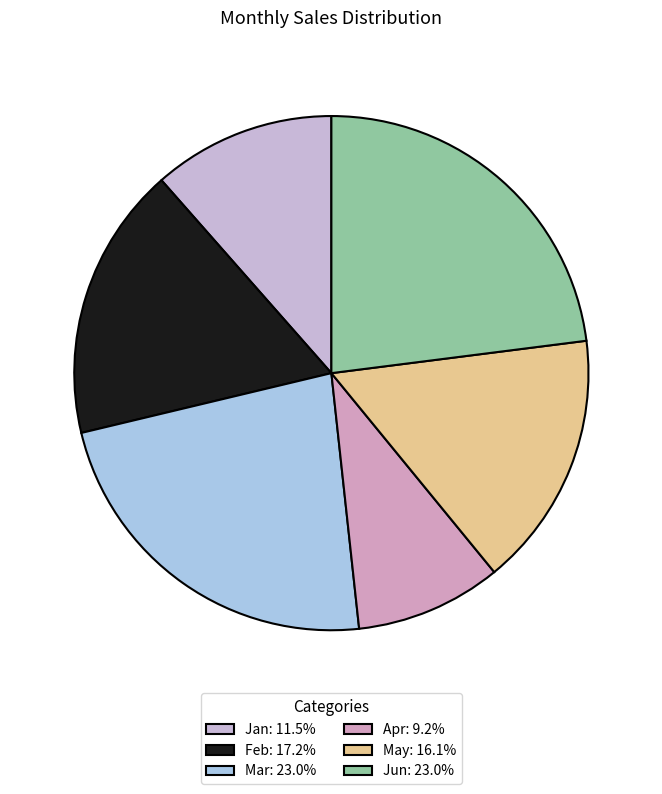

The Feb slice represents 17% of the pie. True or false?

True